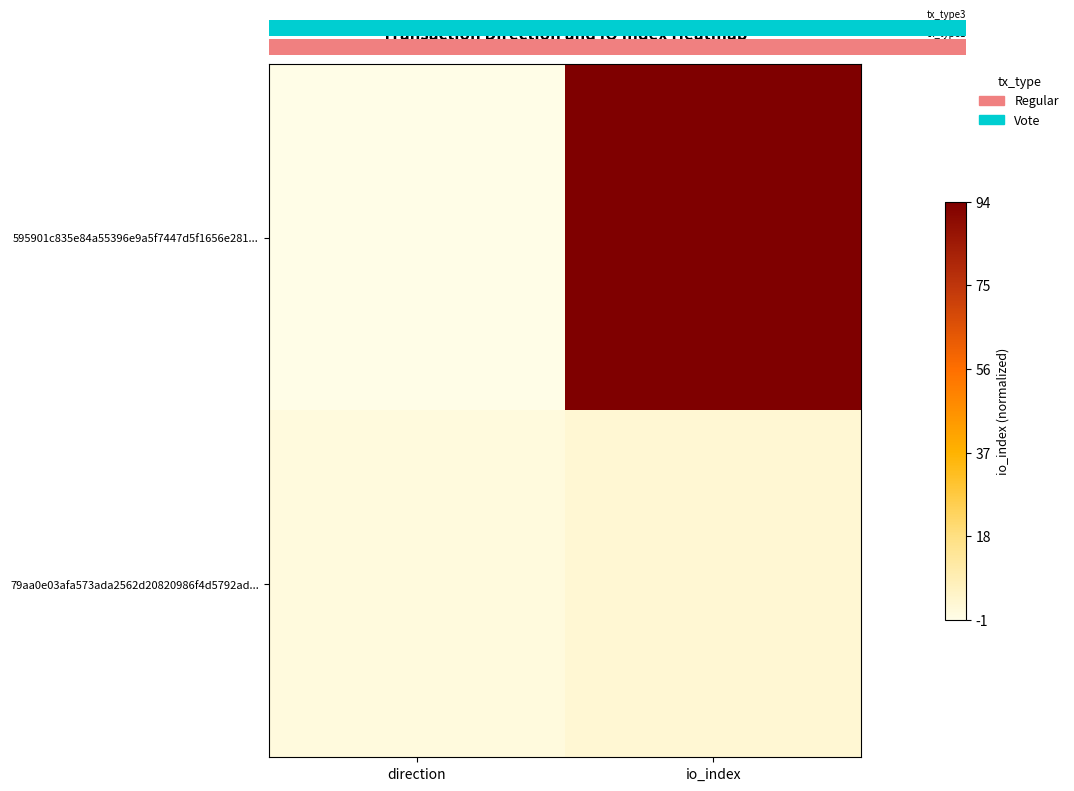

Rank the series at io_index from lowest to highest value.

79aa0e03afa573ada2562d20820986f4d5792ad..., 595901c835e84a55396e9a5f7447d5f1656e281...